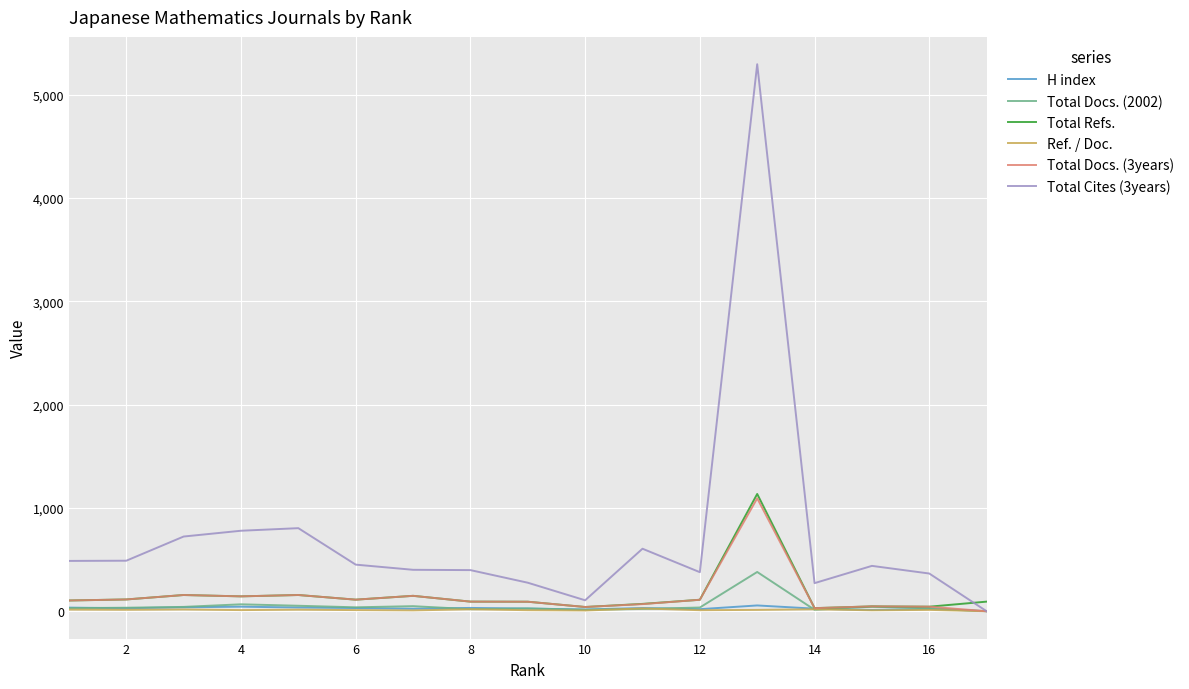

What is the maximum value for Total Refs.?

1135